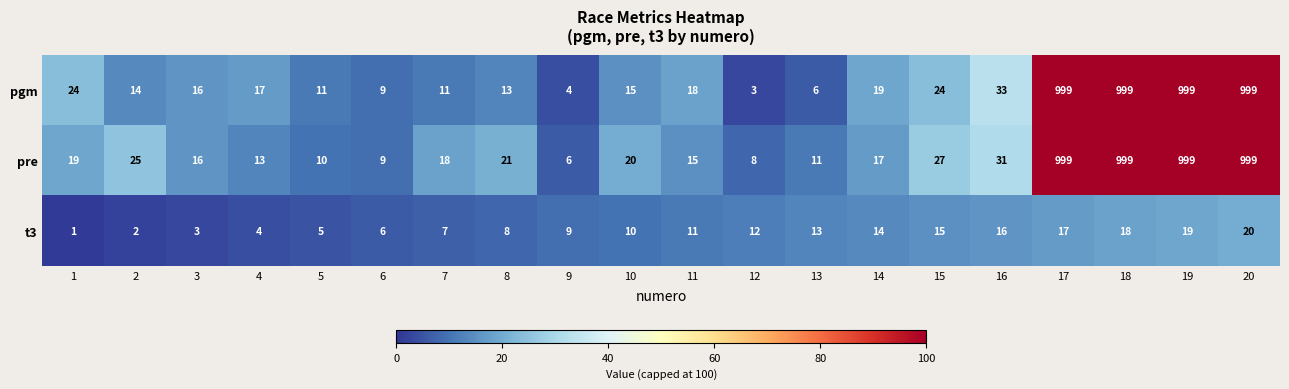

What is the spread (max minus min) of values at 2?

23